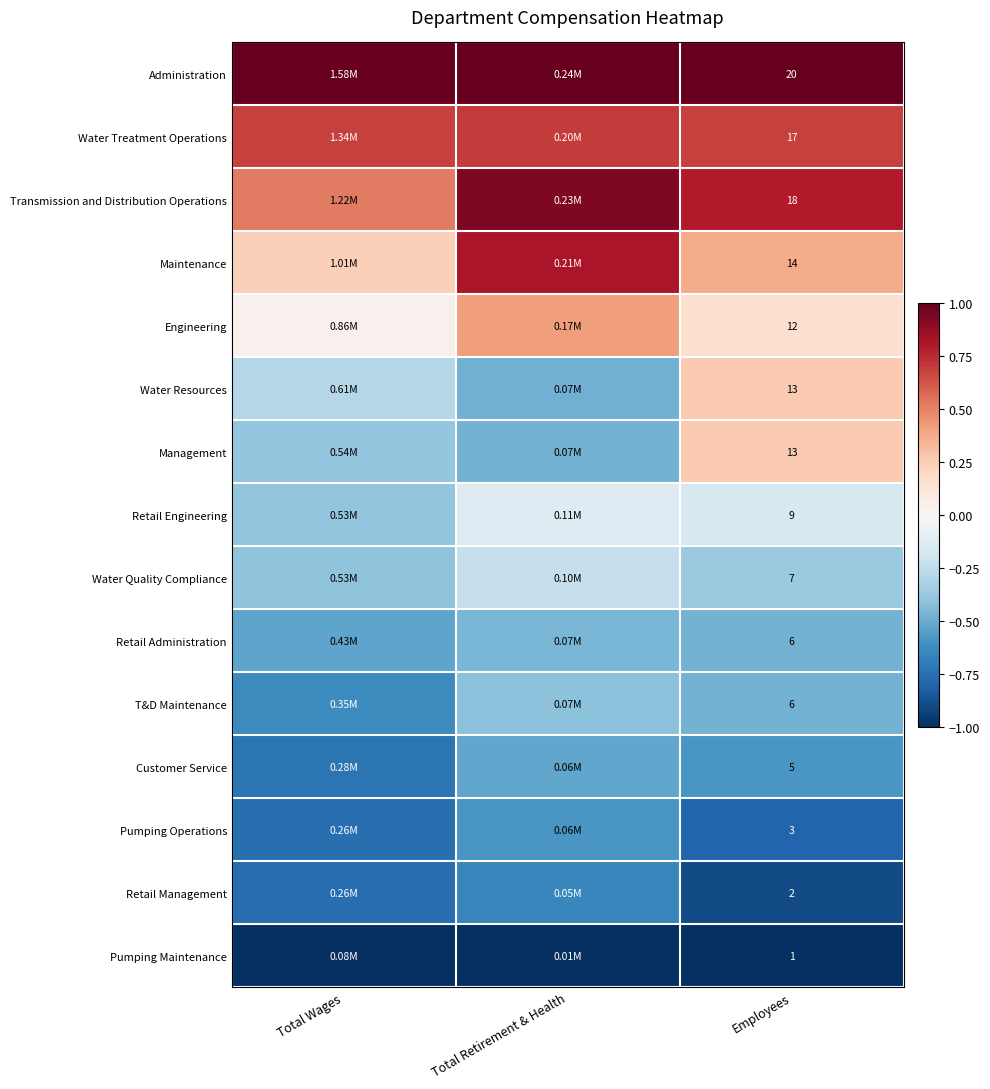

Is the value of Retail Management at Employees greater than the value of Water Resources at Employees?

No